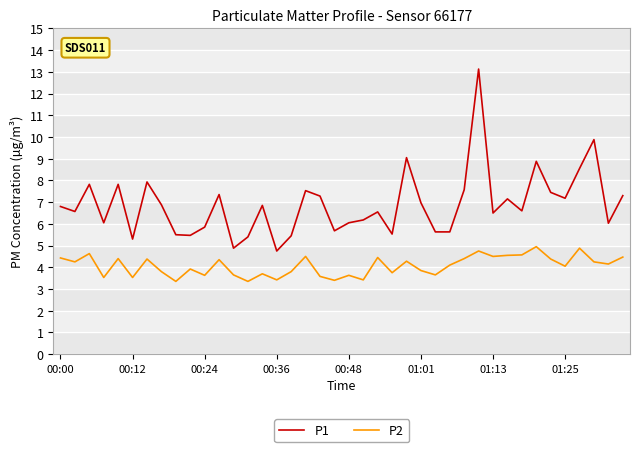

True or false: P1 and P2 intersect in this chart.

False